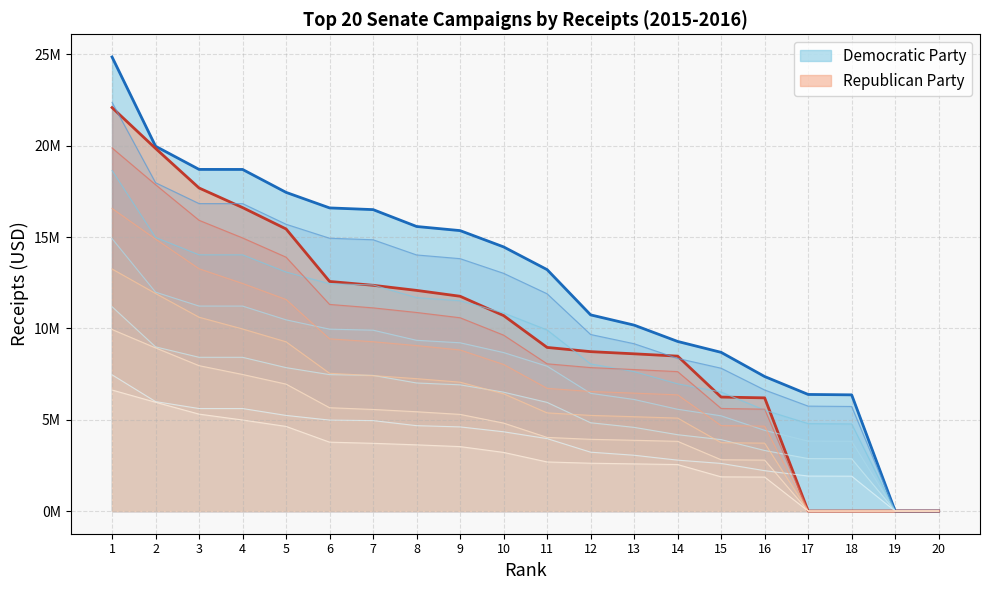

The Democratic Party series shows 2338041 at 15. True or false?

False